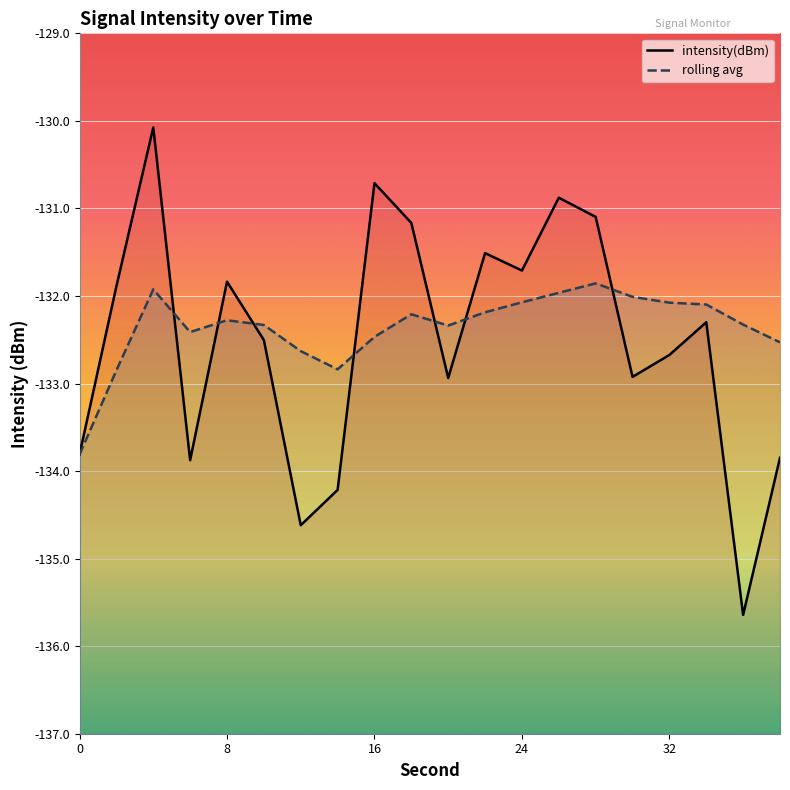

List the series in order of their overall mean, lowest first.

intensity(dBm), rolling_avg